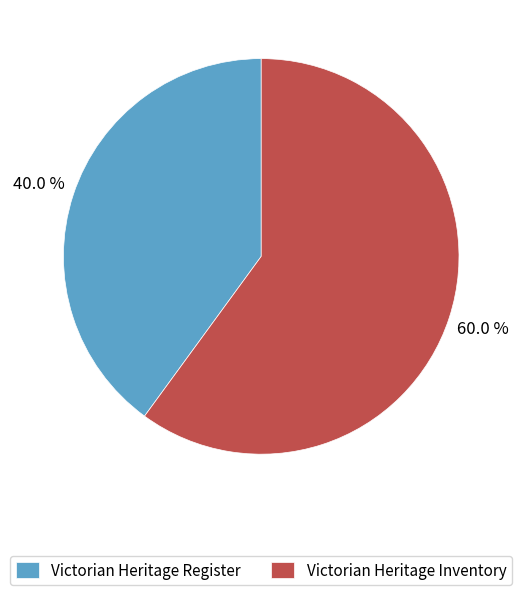

What is the largest slice in the pie chart?

Victorian Heritage Inventory